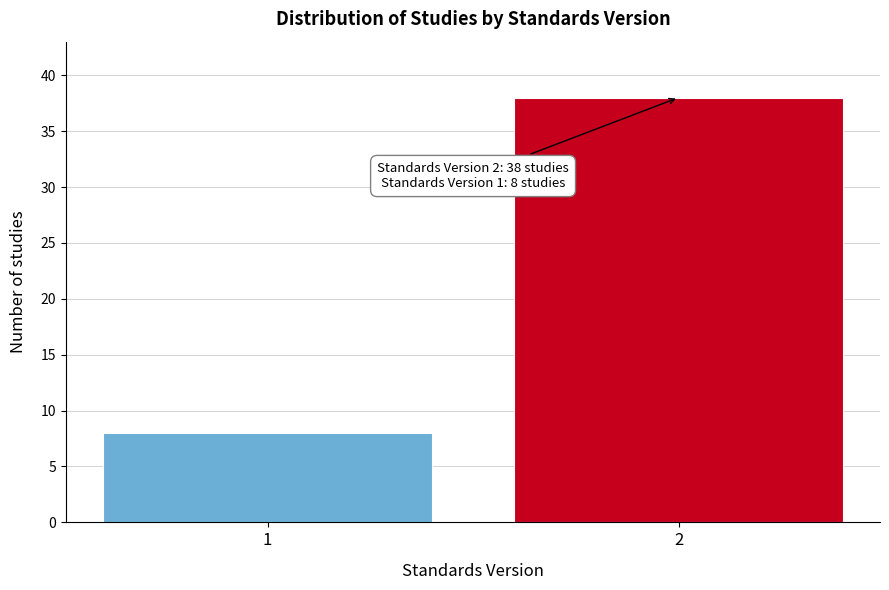

Reading left to right, list all the values displayed in this chart.

8	38